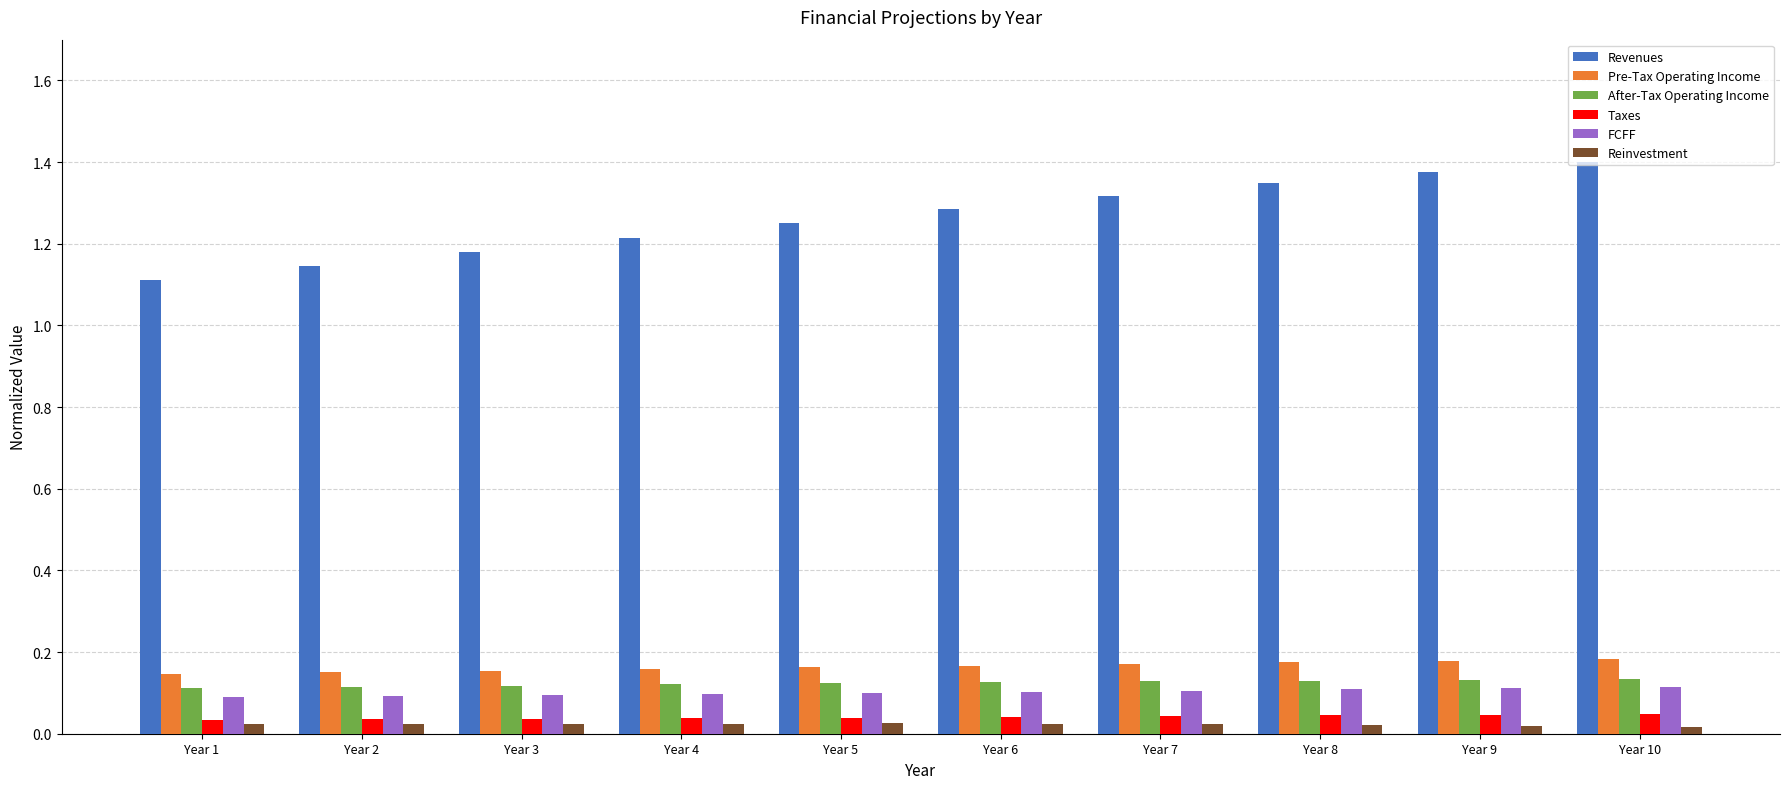

Between Year 1 and Year 5, which series saw the biggest shift?

Revenues